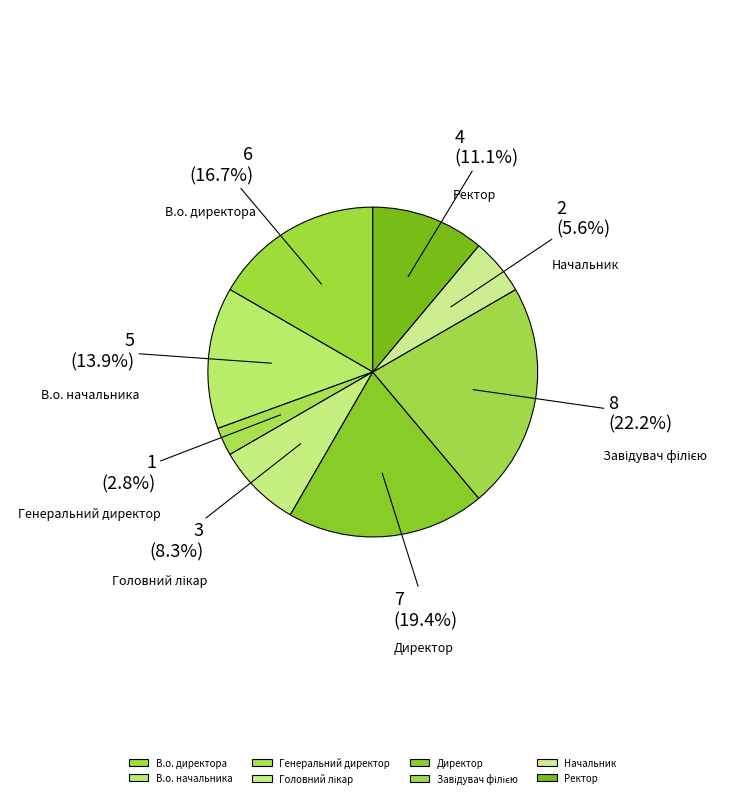

To the nearest percent, what portion does Начальник represent?

6%